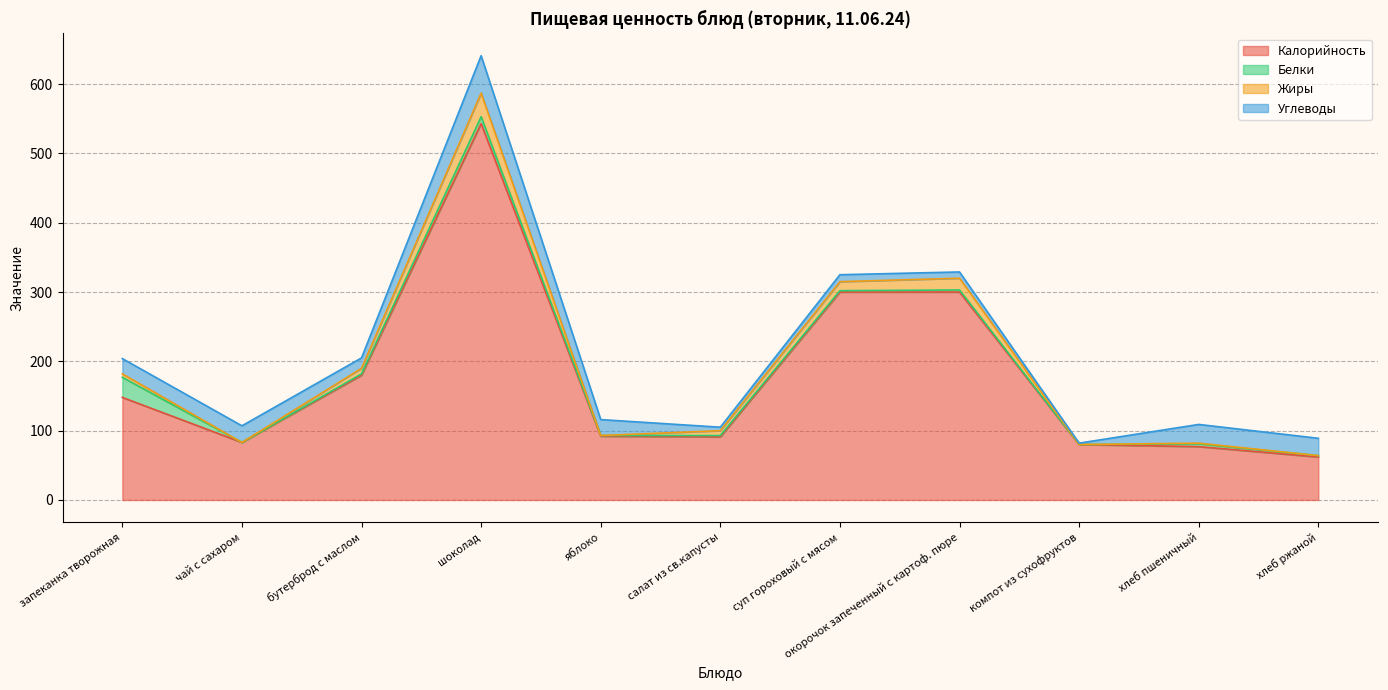

The Жиры series shows 320 at окорочок запеченный с картоф. пюре. True or false?

True